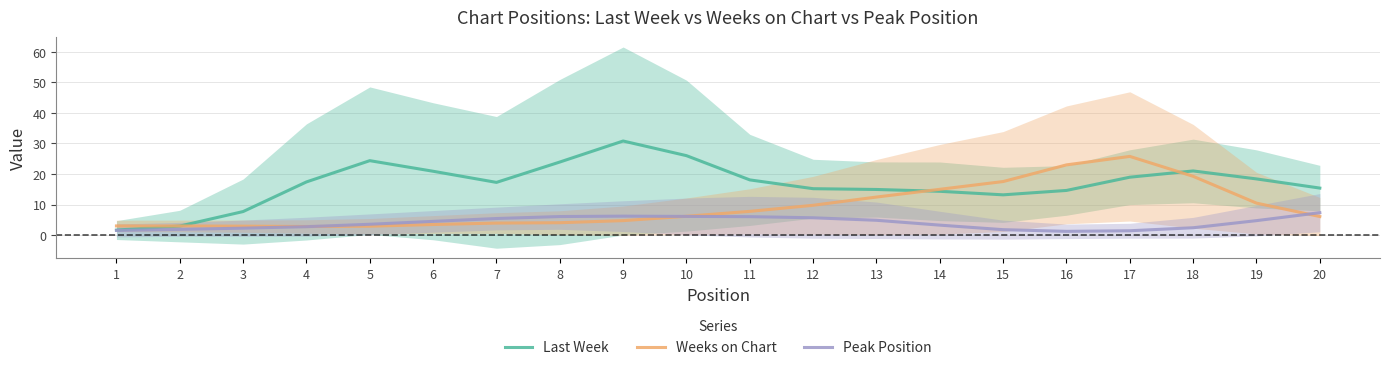

Count the number of data series in this chart.

3